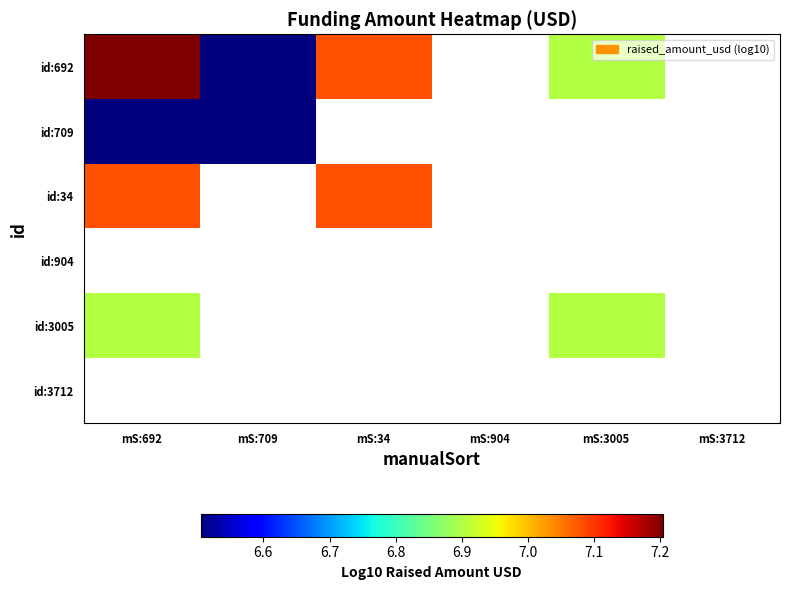

At which category does the chart reach its peak across all series?

mS:692